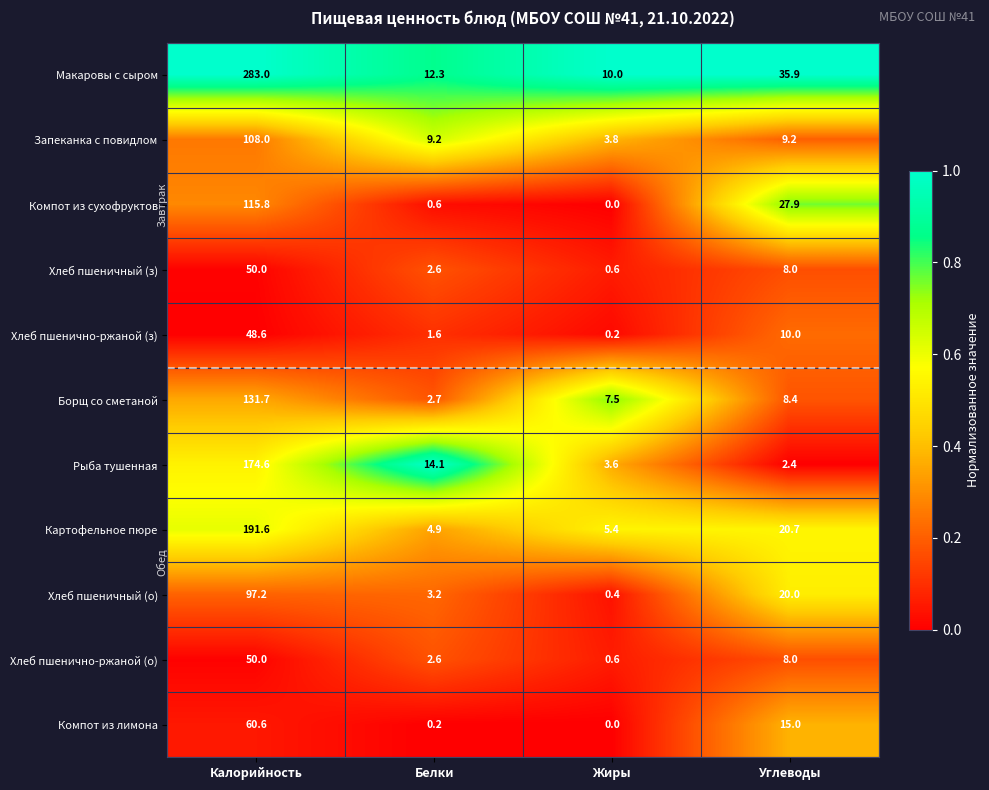

What is the approximate value of Рыба тушенная at Жиры?

3.6